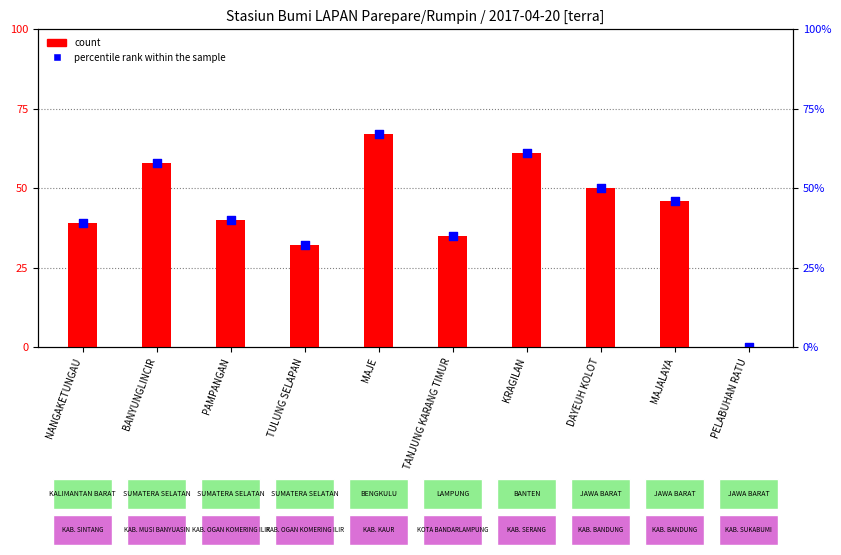

Which series has the largest Y range (max minus min)?

Tingkat Kepercayaan(%)